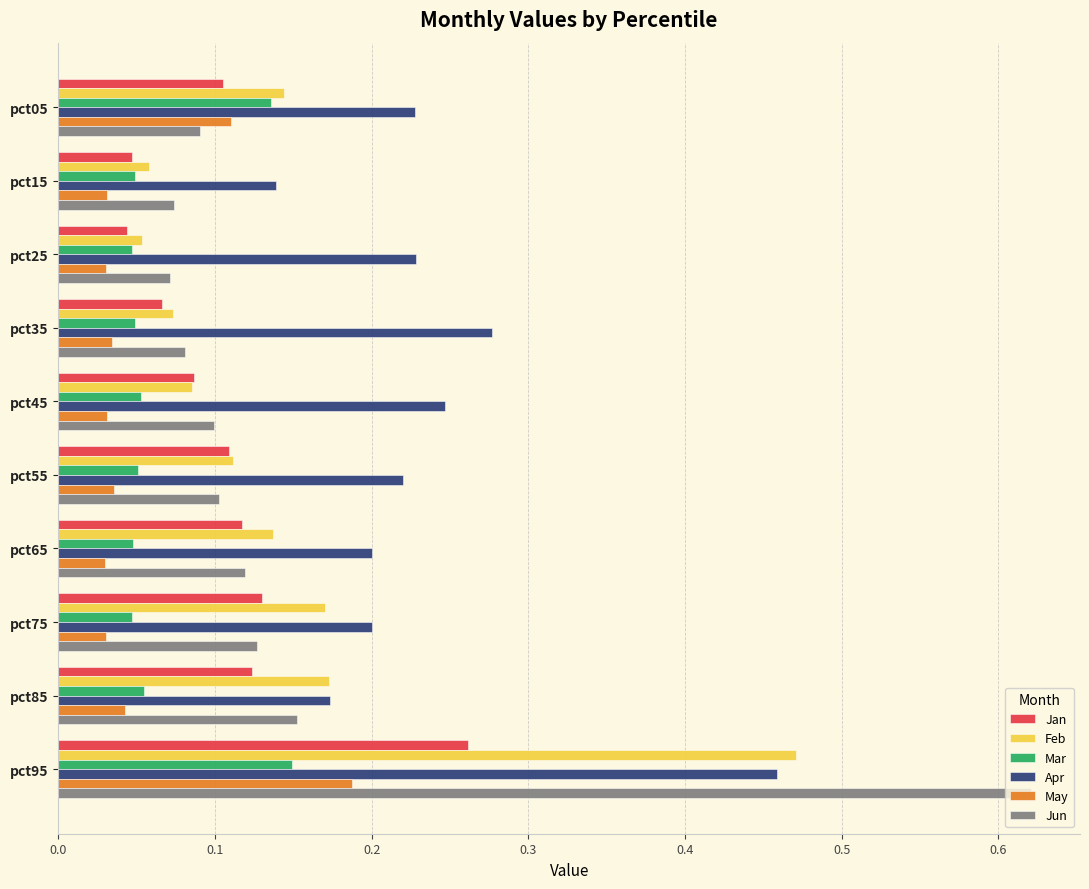

Which series has the largest total across all categories?

Apr